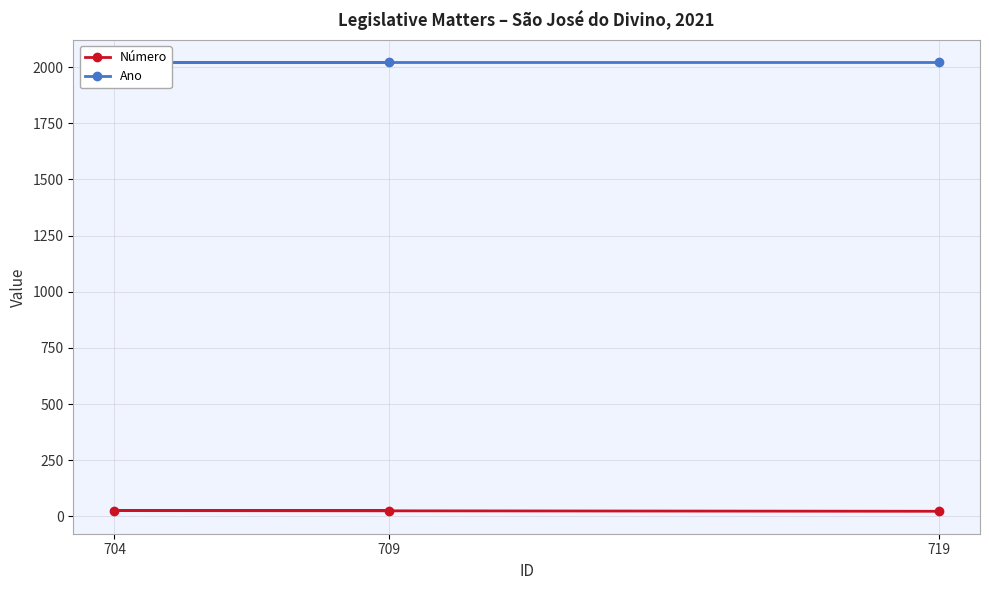

True or false: Número has a value of 26 at 709.

True